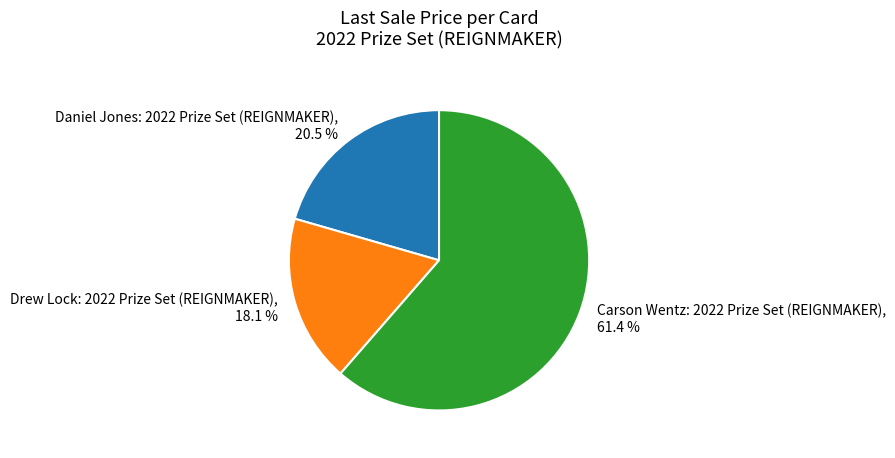

To the nearest percent, what is the difference between the largest and smallest slice percentages?

43%